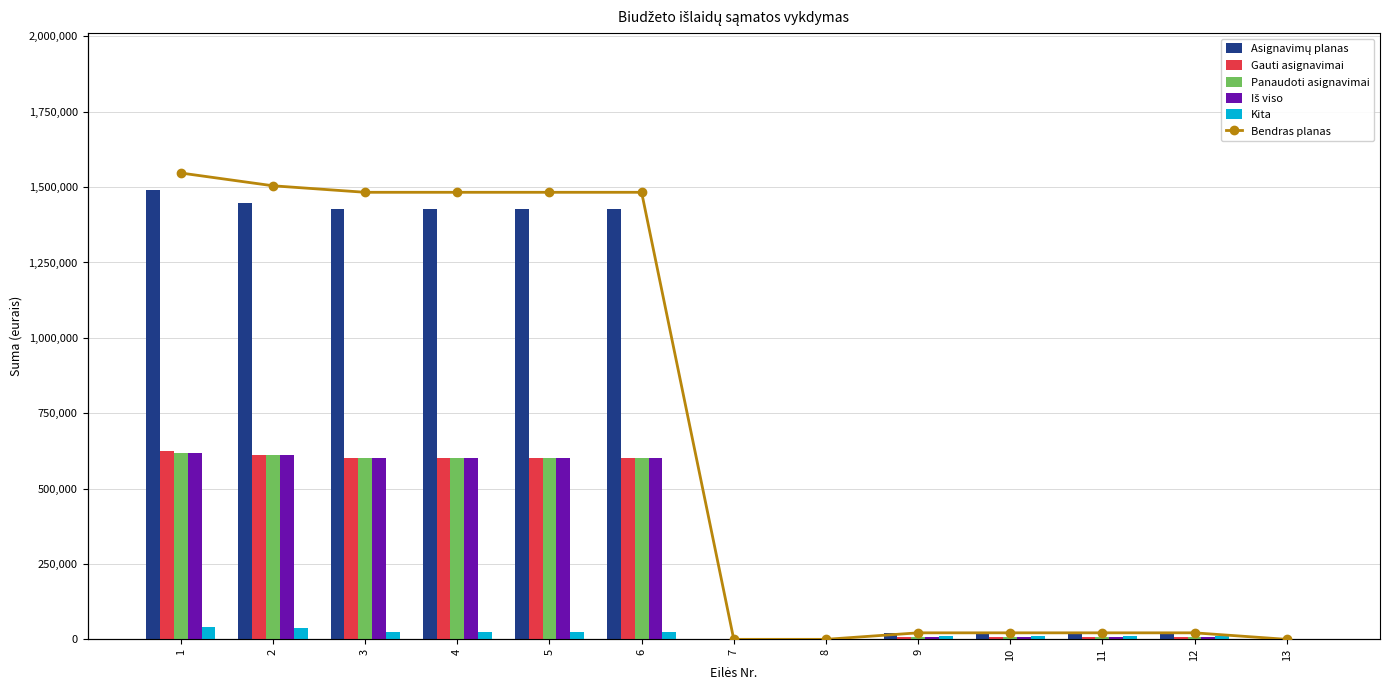

Reading left to right, transcribe all the data shown in this chart.

Asignavimų planas: 1=1489500.0	2=1448700.0	3=1427900.0	4=1427900.0	5=1427900.0	6=1427900.0	7=0.0	8=0.0	9=20800.0	10=20800.0	11=20800.0	12=20800.0	13=0.0
Gauti asignavimai: 1=623900.0	2=611300.0	3=602200.0	4=602200.0	5=602200.0	6=602200.0	7=0.0	8=0.0	9=9100.0	10=9100.0	11=9100.0	12=9100.0	13=0.0
Panaudoti asignavimai: 1=618344.1	2=611192.3	3=602143.4	4=602143.4	5=602143.4	6=602143.4	7=0.0	8=0.0	9=9048.8	10=9048.8	11=9048.8	12=9048.8	13=0.0
Iš viso: 1=618344.1	2=611192.3	3=602143.4	4=602143.4	5=602143.4	6=602143.4	7=0.0	8=0.0	9=9048.8	10=9048.8	11=9048.8	12=9048.8	13=0.0
Kita: 1=40800.0	2=37400.0	3=25700.0	4=25700.0	5=25700.0	6=25700.0	7=0.0	8=0.0	9=11700.0	10=11700.0	11=11700.0	12=11700.0	13=0.0
Bendras planas: 1=1489500.0	2=1448700.0	3=1427900.0	4=1427900.0	5=1427900.0	6=1427900.0	7=0.0	8=0.0	9=20800.0	10=20800.0	11=20800.0	12=20800.0	13=0.0